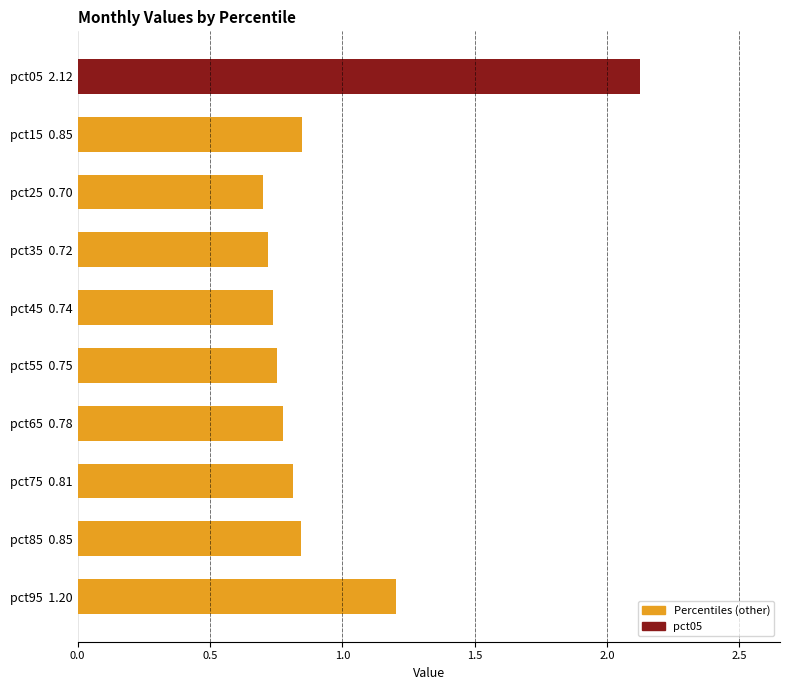

Is the value of Mar at pct85 greater than the value of Feb at pct65?

Yes